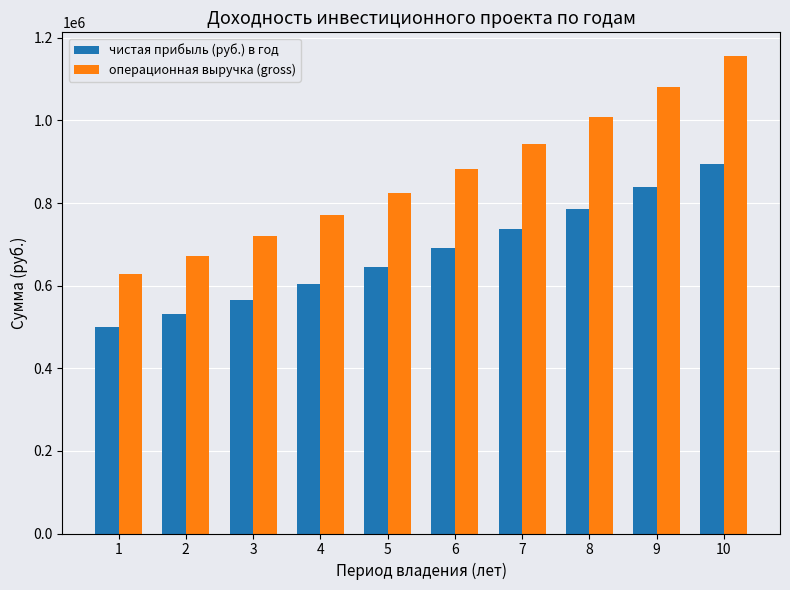

The value of чистая прибыль (руб.) в год at 9 is 372894.8. True or false?

False